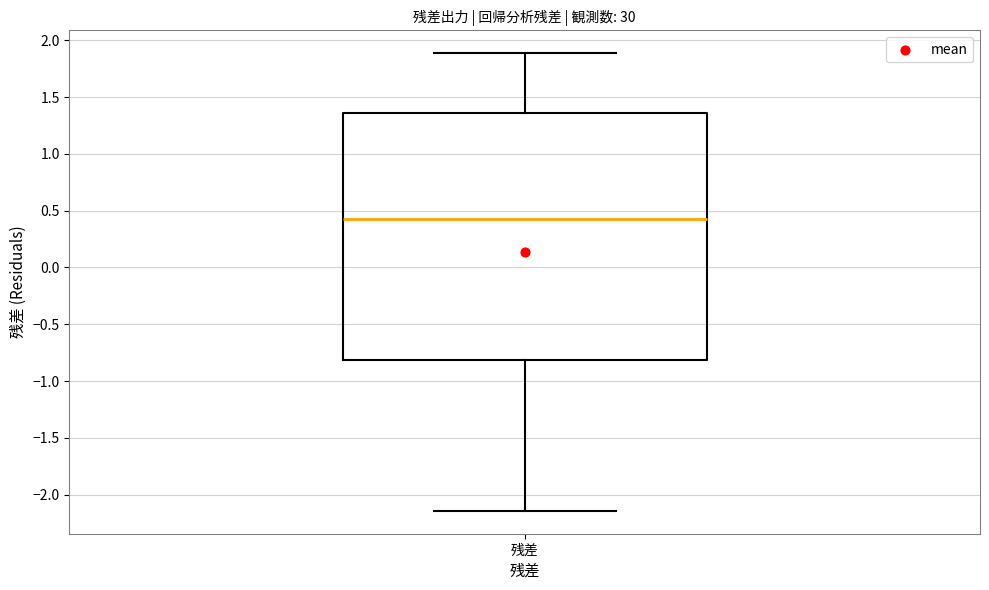

Where does the median line of the box for 残差 sit on the y-axis? The values are not printed on the chart, so give them approximately, as read against the axis.

0.45